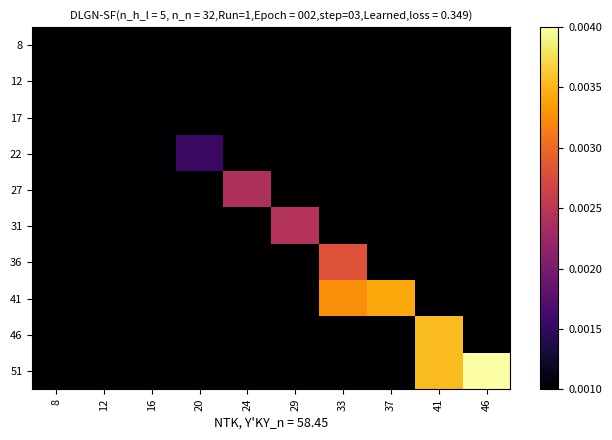

Reading left to right, what are all the values shown in this chart?

8: 8=0.0	12=0.0	16=0.0	20=0.0	24=0.0	29=0.0	33=0.0	37=0.0	41=0.0	46=0.0
12: 8=0.0	12=0.0	16=0.0	20=0.0	24=0.0	29=0.0	33=0.0	37=0.0	41=0.0	46=0.0
17: 8=0.0	12=0.0	16=0.0	20=0.0	24=0.0	29=0.0	33=0.0	37=0.0	41=0.0	46=0.0
22: 8=0.0	12=0.0	16=0.0	20=0.0	24=0.0	29=0.0	33=0.0	37=0.0	41=0.0	46=0.0
27: 8=0.0	12=0.0	16=0.0	20=0.0	24=0.0	29=0.0	33=0.0	37=0.0	41=0.0	46=0.0
31: 8=0.0	12=0.0	16=0.0	20=0.0	24=0.0	29=0.0	33=0.0	37=0.0	41=0.0	46=0.0
36: 8=0.0	12=0.0	16=0.0	20=0.0	24=0.0	29=0.0	33=0.0	37=0.0	41=0.0	46=0.0
41: 8=0.0	12=0.0	16=0.0	20=0.0	24=0.0	29=0.0	33=0.0	37=0.0	41=0.0	46=0.0
46: 8=0.0	12=0.0	16=0.0	20=0.0	24=0.0	29=0.0	33=0.0	37=0.0	41=0.0	46=0.0
51: 8=0.0	12=0.0	16=0.0	20=0.0	24=0.0	29=0.0	33=0.0	37=0.0	41=0.0	46=0.0